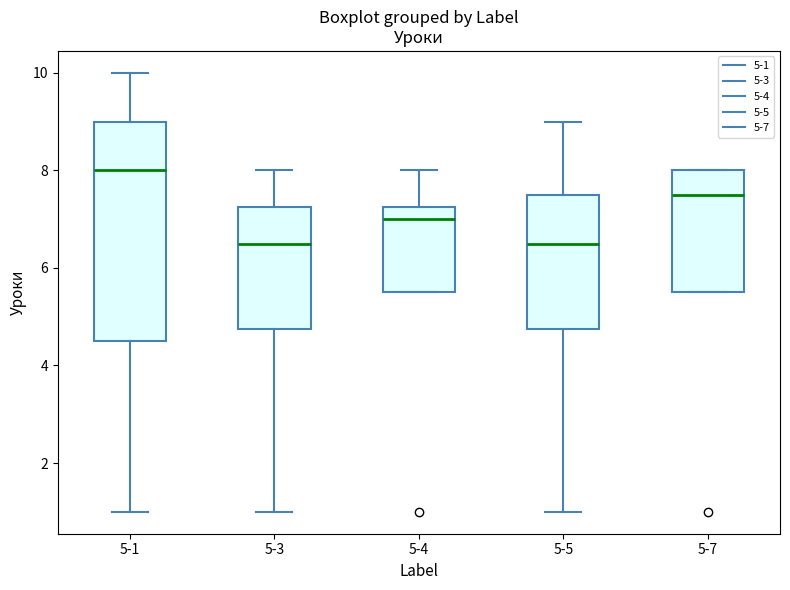

Reading left to right, read every box against the y-axis: the position of its median line, the range the box covers, and the ends of its whiskers. The values are not printed on the chart, so give them approximately, as read against the axis.

5-1: median 8.0, box 4.6 to 9.0, whiskers 1.0 to 10.0
5-3: median 6.6, box 4.8 to 7.2, whiskers 1.0 to 8.0
5-4: median 7.0, box 5.6 to 7.2, whiskers 5.6 to 8.0
5-5: median 6.6, box 4.8 to 7.6, whiskers 1.0 to 9.0
5-7: median 7.6, box 5.6 to 8.0, whiskers 5.6 to 8.0